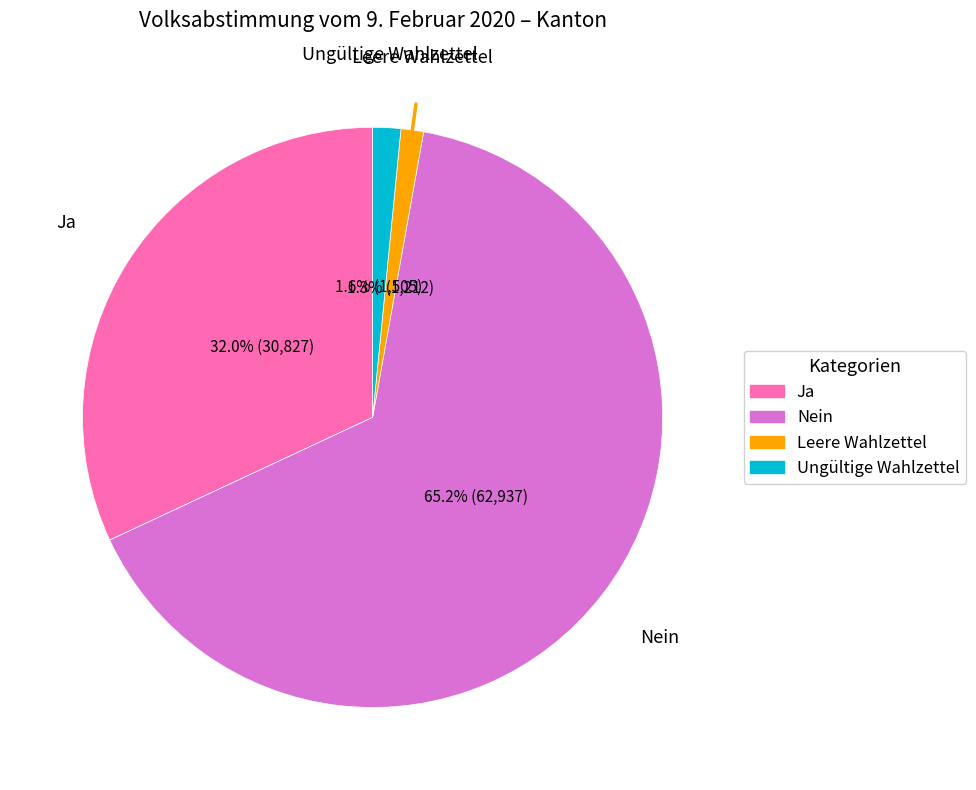

True or false: Leere Wahlzettel accounts for 8% of the total.

False